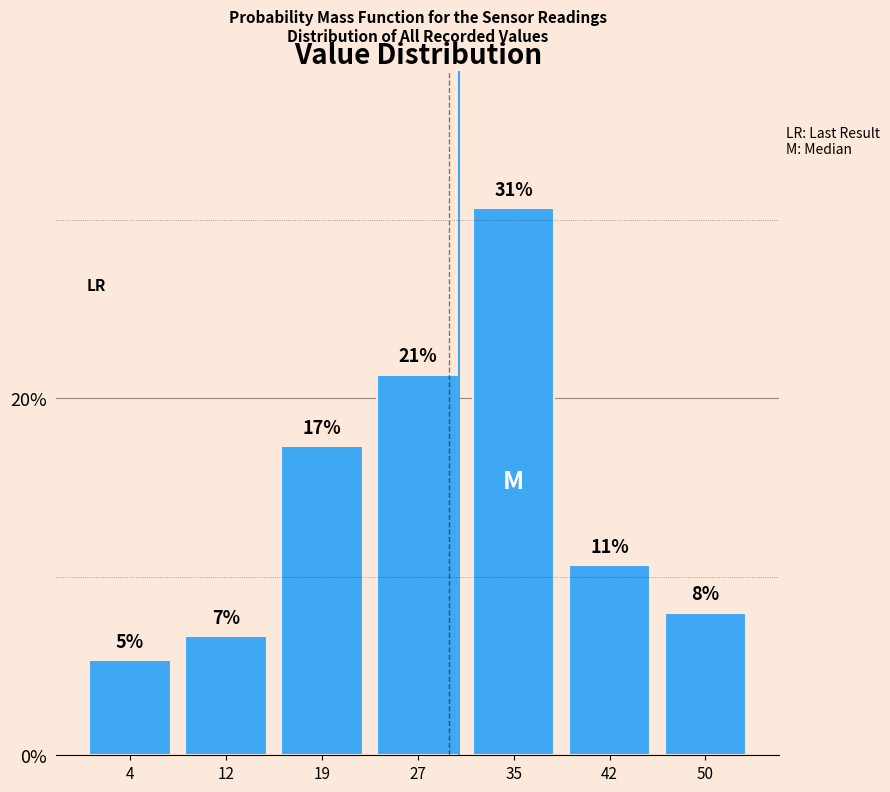

Are the bars horizontal?

No